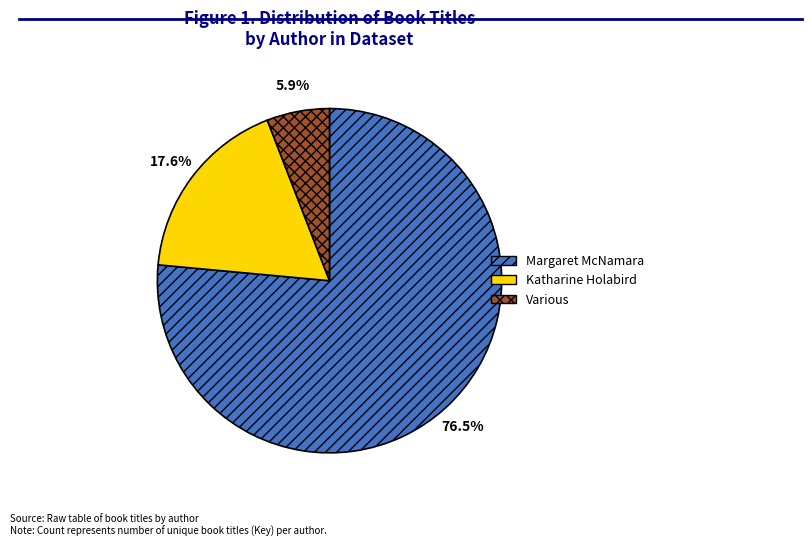

Does Katharine Holabird represent more than half of the total?

No